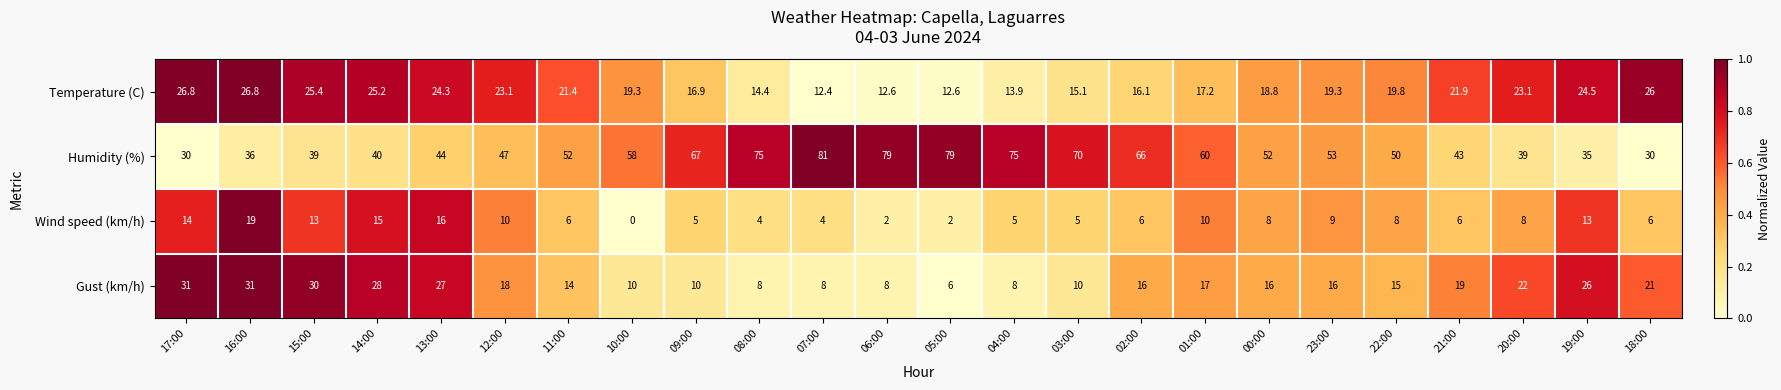

At which category does the chart reach its minimum across all series?

10:00